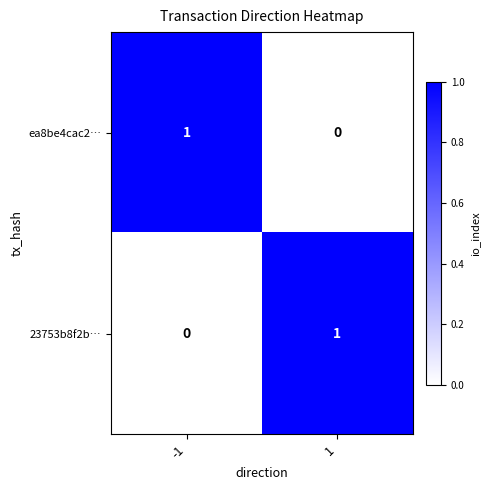

Count the number of categories in the chart.

2